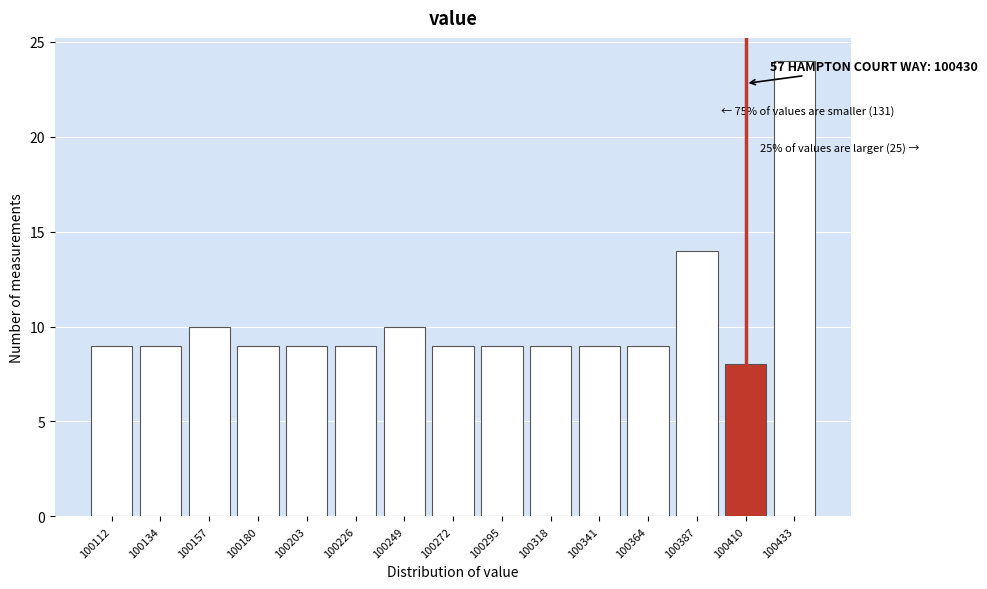

Reading left to right, transcribe all the data shown in this chart.

9	9	10	9	9	9	10	9	9	9	9	9	14	8	24